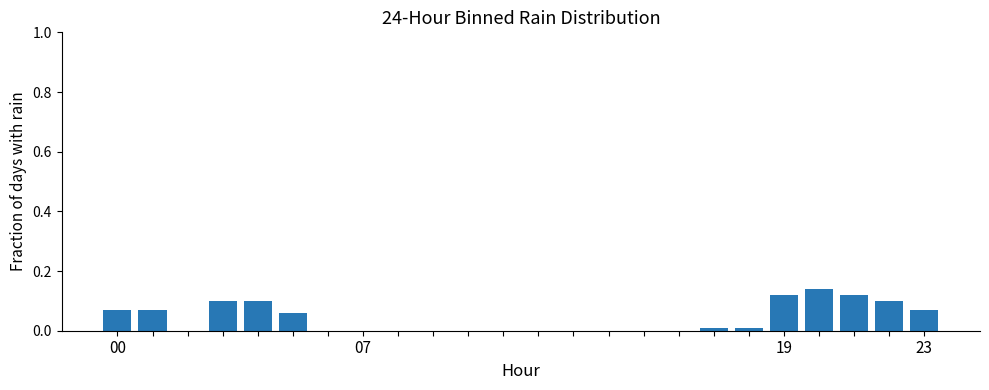

What is the sum of all values?

1.0